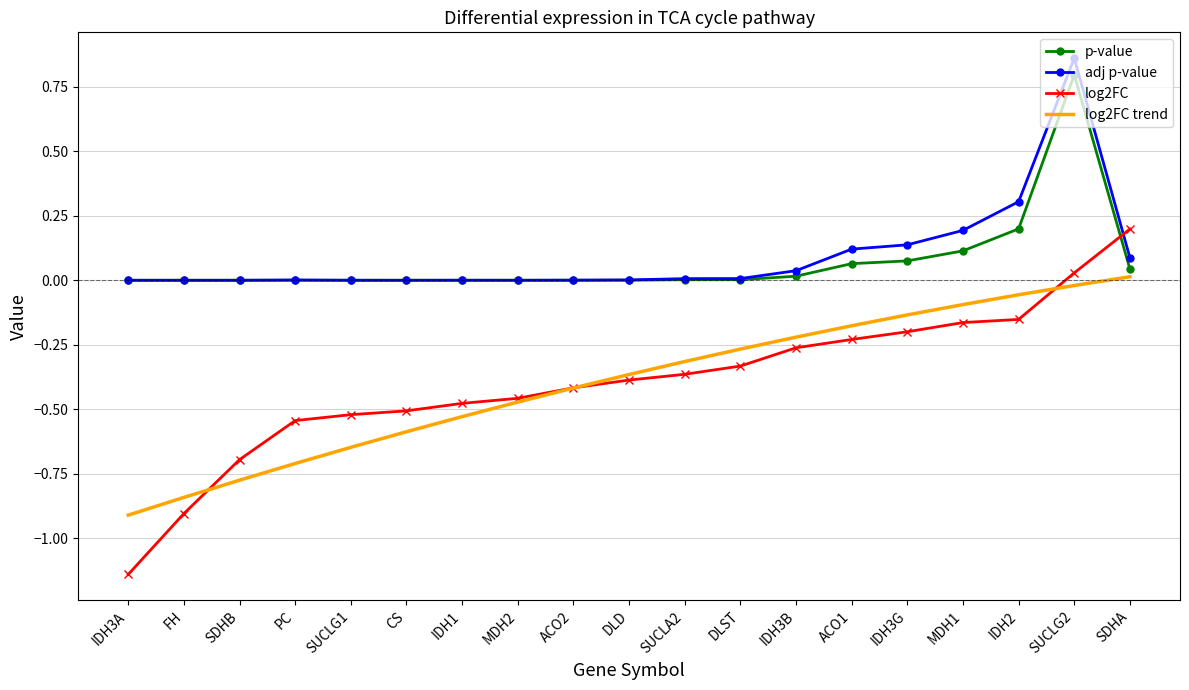

Which label corresponds to the smallest value in the chart?

IDH3A